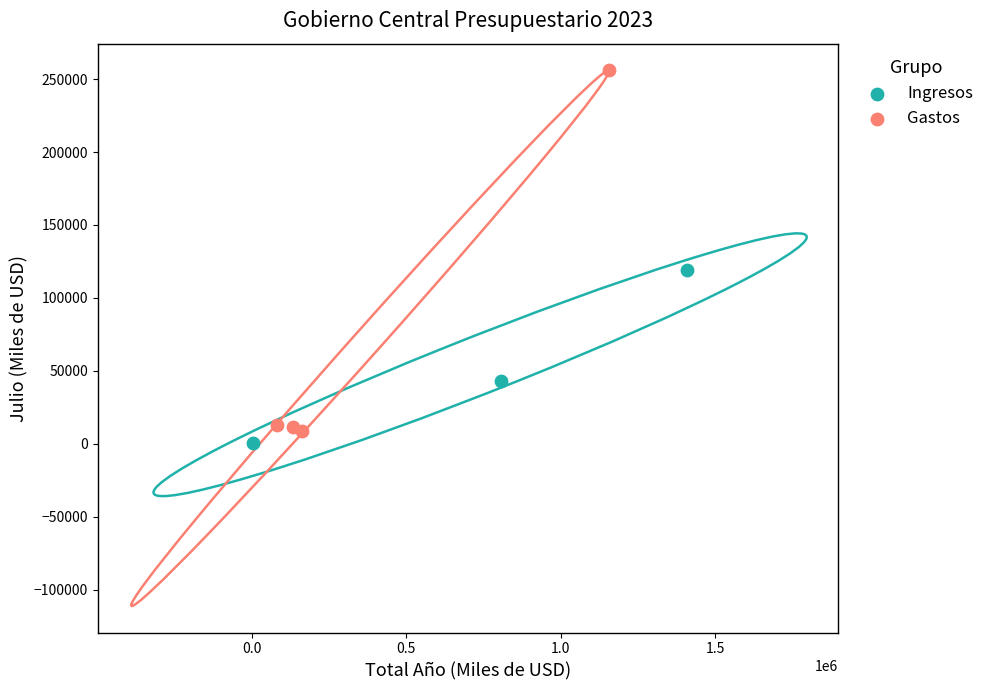

Which series has the widest spread of Y values?

Gastos